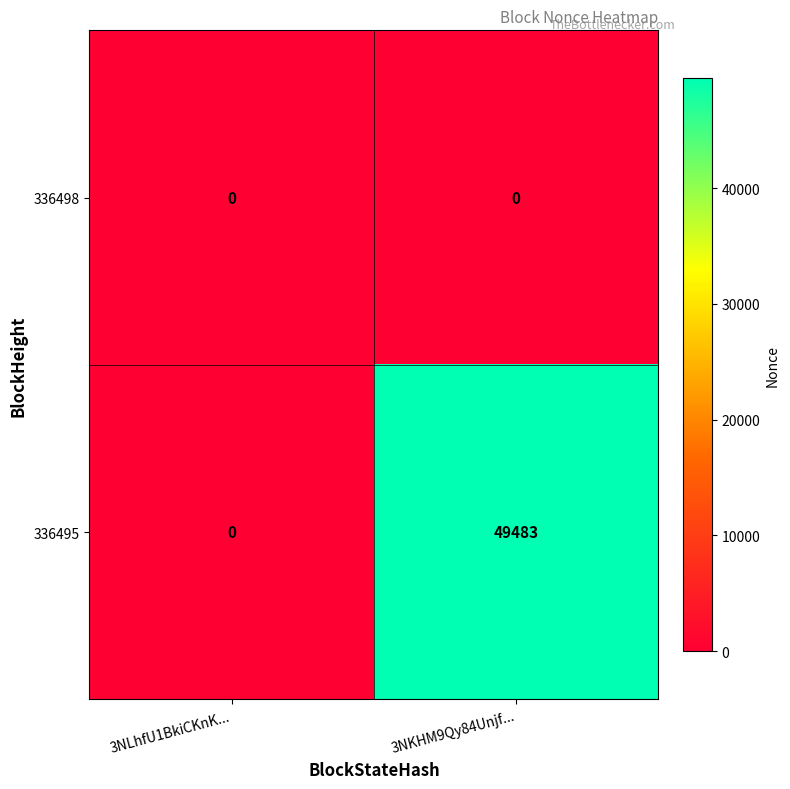

Is it true that 336495 equals 24408 at 3NLhfU1BkiCKnK...?

False